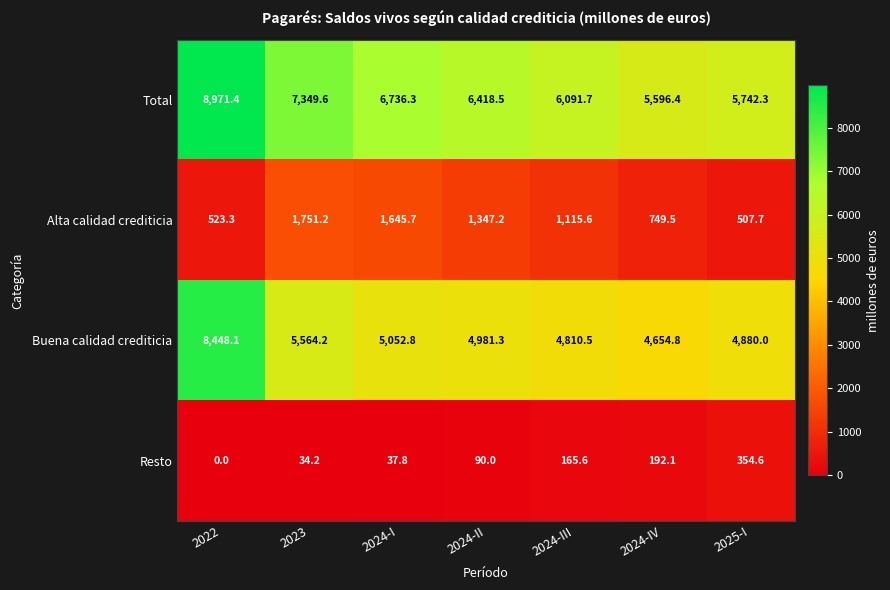

The value of Total at 2024-II is 6418.5. True or false?

True